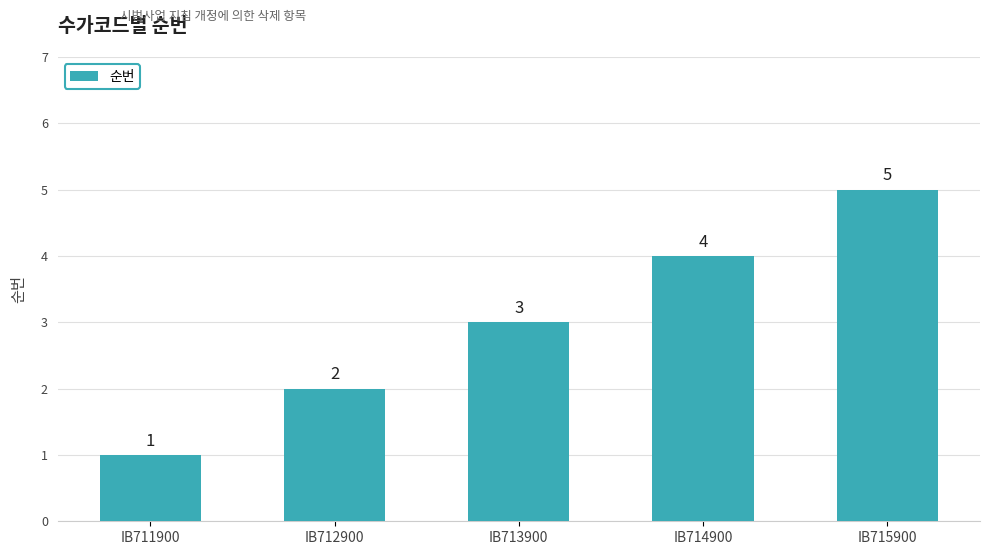

List the labels in order of value, smallest first.

IB711900, IB712900, IB713900, IB714900, IB715900